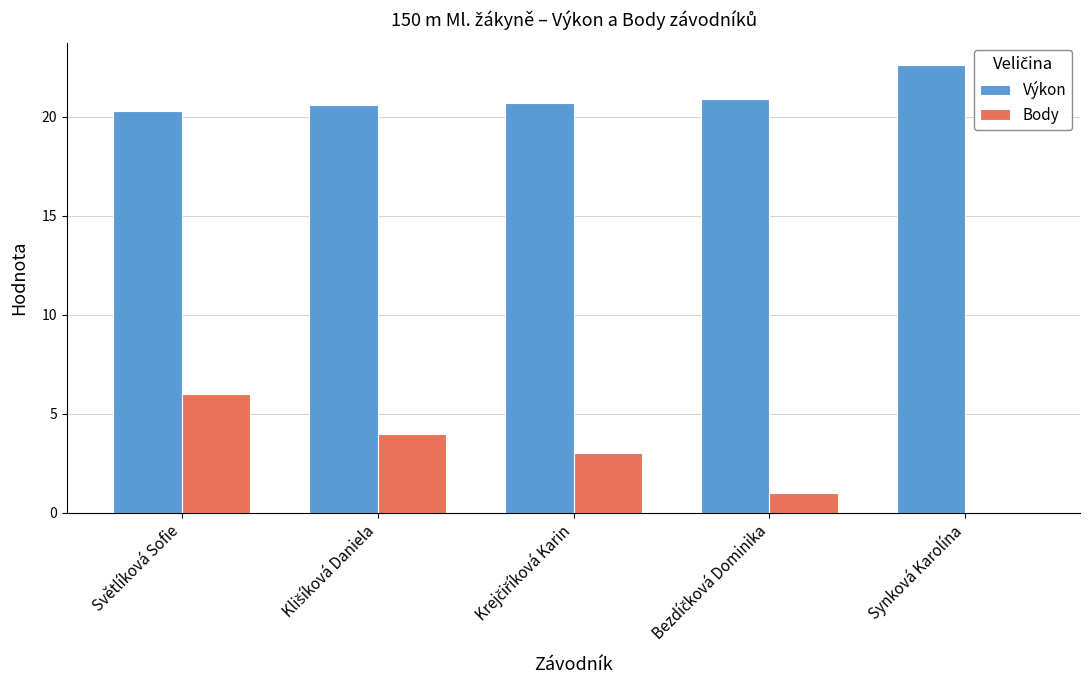

What is the sum of all Body values?

14.0